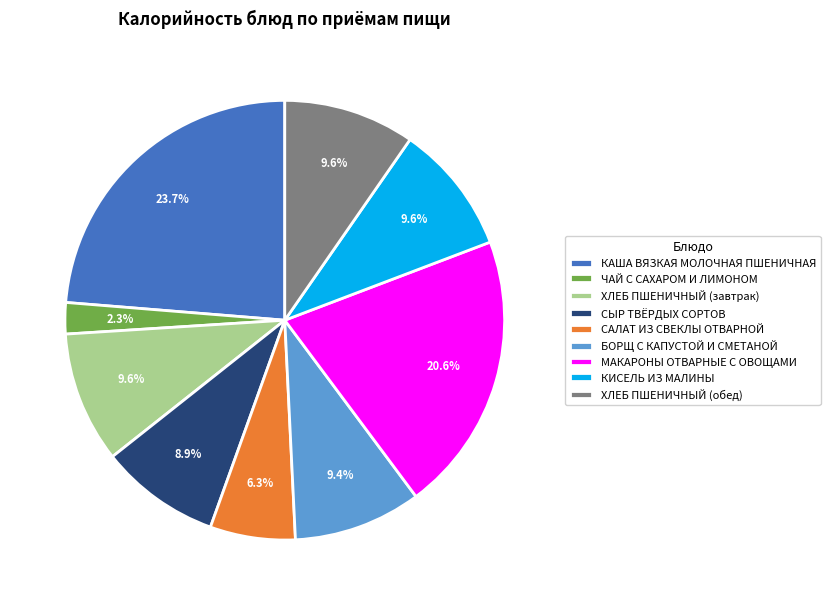

Count the number of slices in the pie.

9